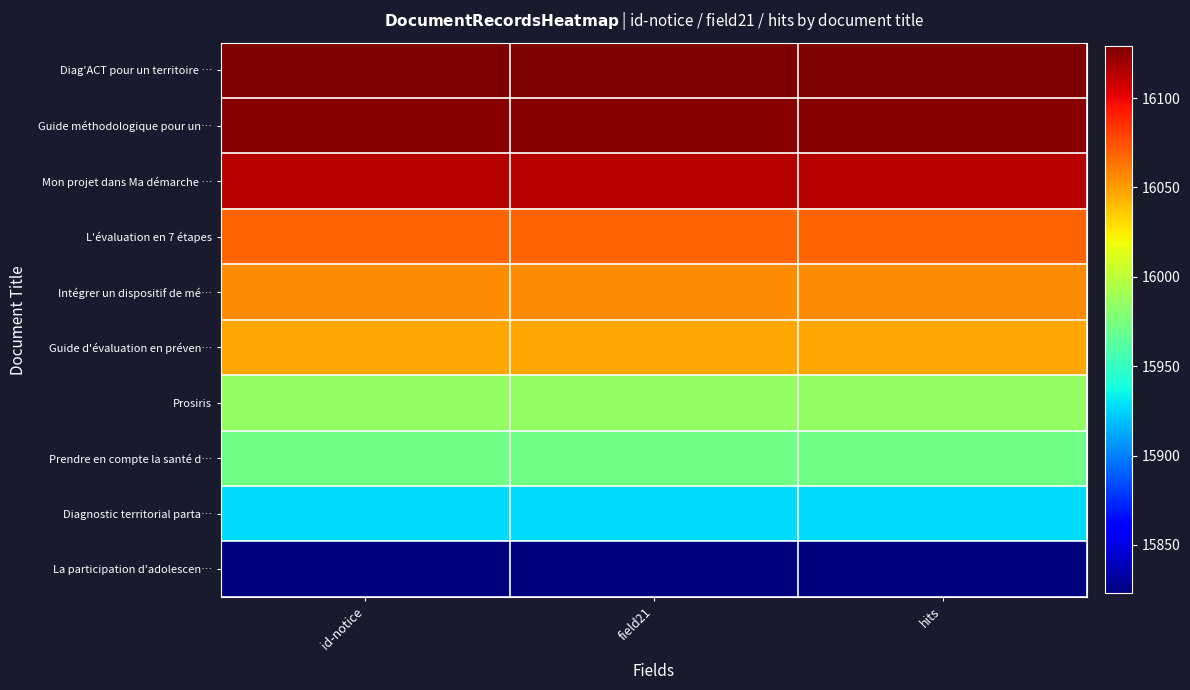

Reading left to right, what are all the values shown in this chart?

Diag'ACT pour un territoire …: id-notice=16129	field21=16129	hits=16129
Guide méthodologique pour un…: id-notice=16126	field21=16126	hits=16126
Mon projet dans Ma démarche …: id-notice=16114	field21=16114	hits=16114
L'évaluation en 7 étapes: id-notice=16069	field21=16069	hits=16069
Intégrer un dispositif de mé…: id-notice=16055	field21=16055	hits=16055
Guide d'évaluation en préven…: id-notice=16047	field21=16047	hits=16047
Prosiris: id-notice=15985	field21=15985	hits=15985
Prendre en compte la santé d…: id-notice=15972	field21=15972	hits=15972
Diagnostic territorial parta…: id-notice=15928	field21=15928	hits=15928
La participation d'adolescen…: id-notice=15823	field21=15823	hits=15823